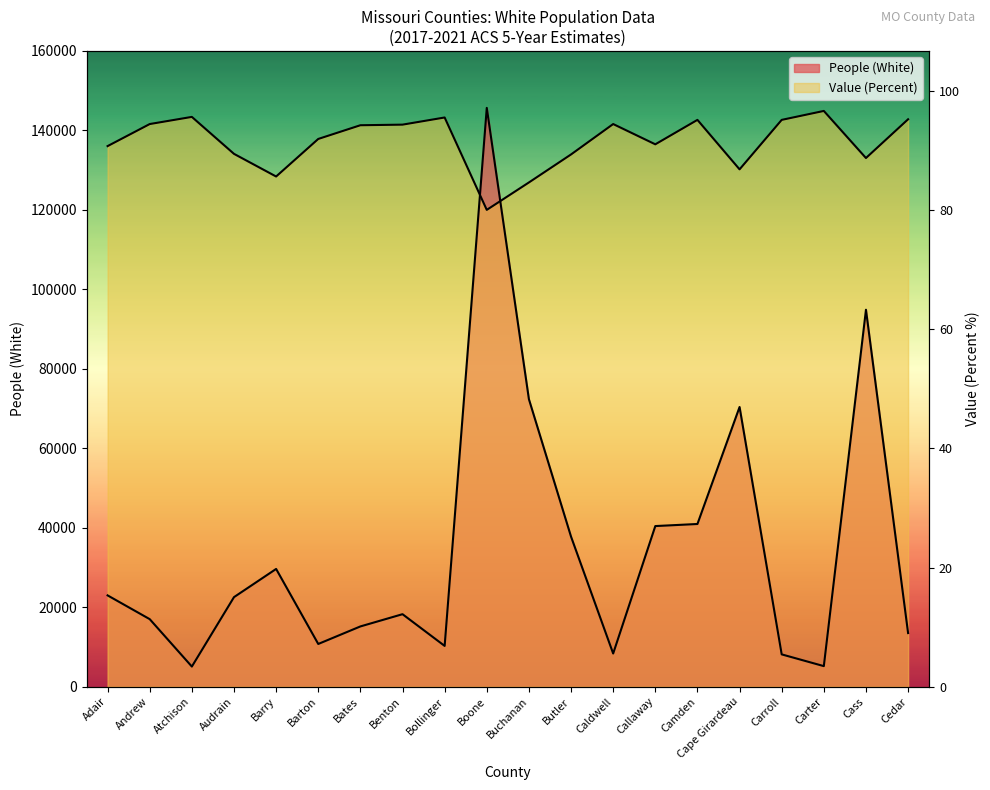

True or false: Value (Percent) has a value of 219846.0 at Callaway.

False